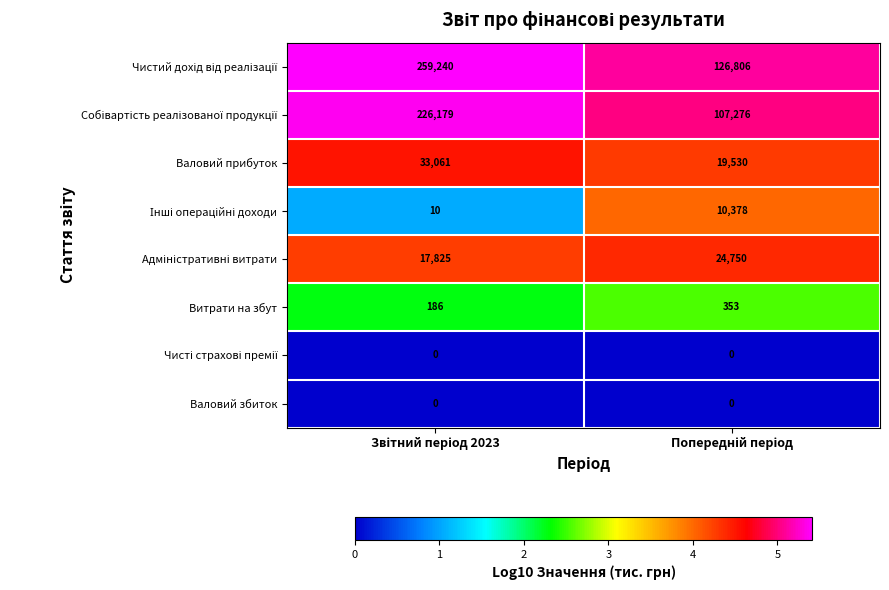

What is the lowest value of the Валовий прибуток series?

19530